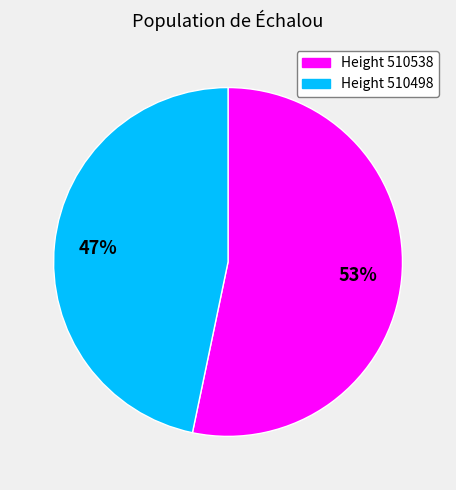

To the nearest percent, what is the average slice percentage?

50%